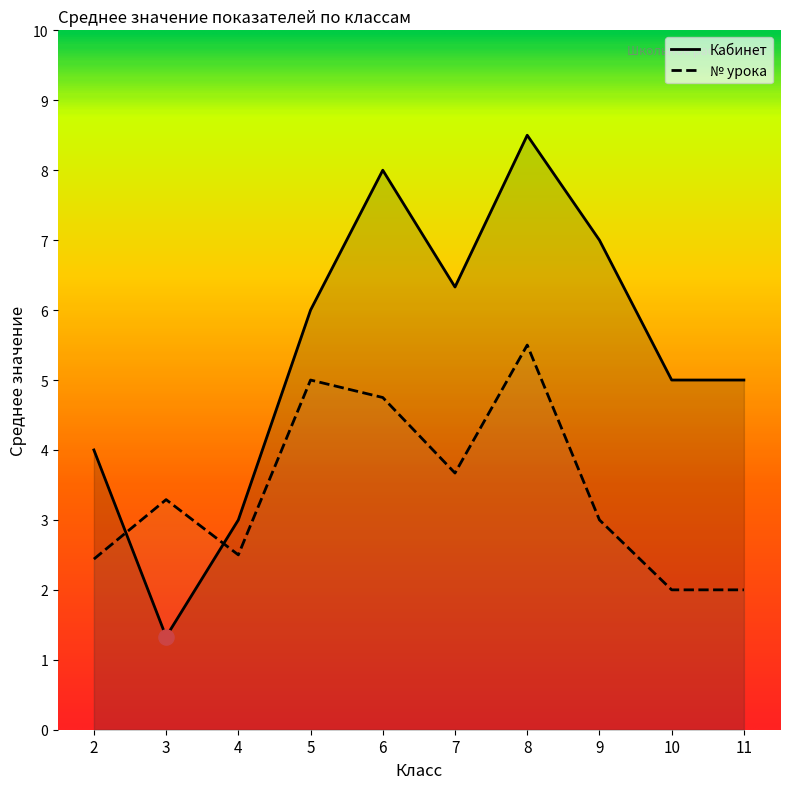

What is the total value across all series at 6?

12.8